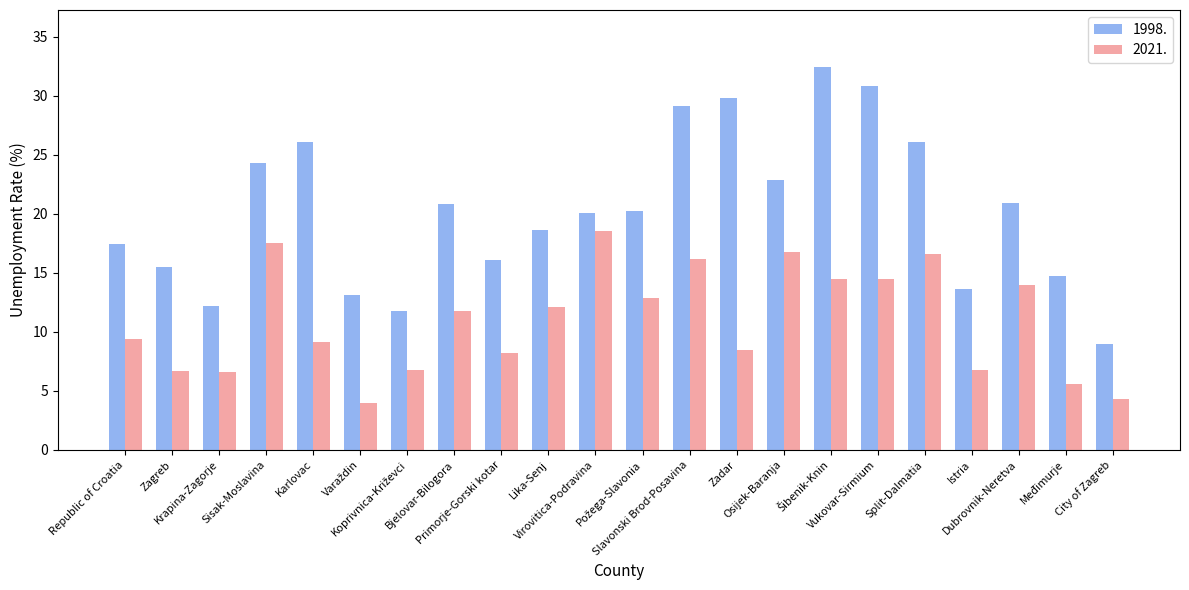

Which series has the largest total across all categories?

1998.